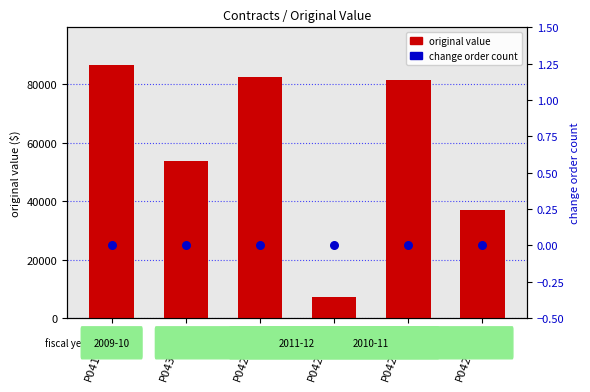

Is the value of change order count at PO420946 greater than the value of original value at PO430247?

No